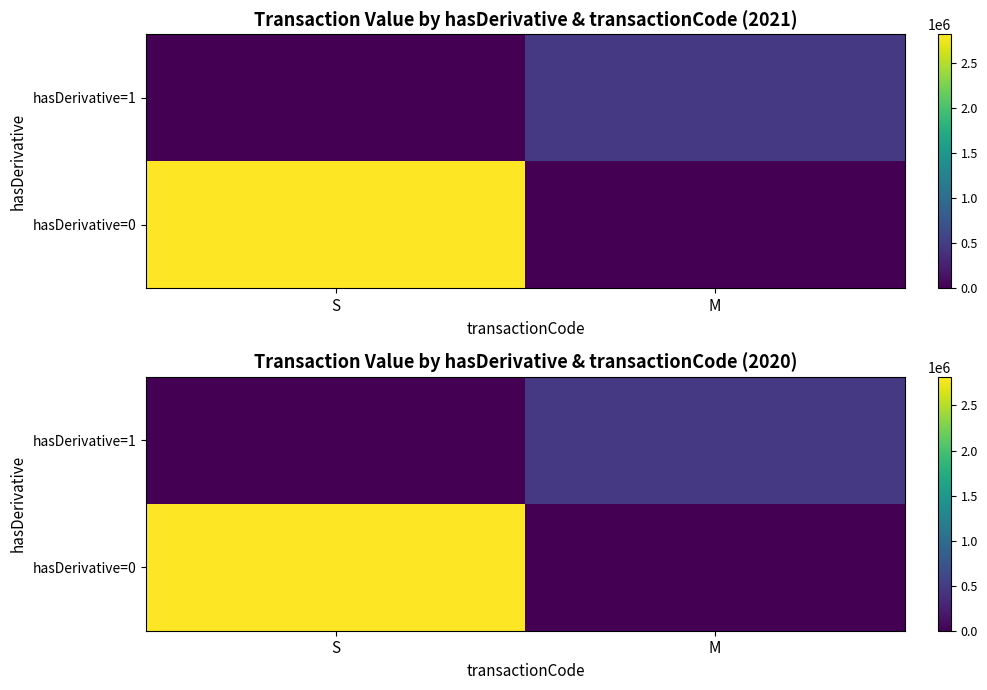

Which series has the widest spread of values?

hasDerivative=0